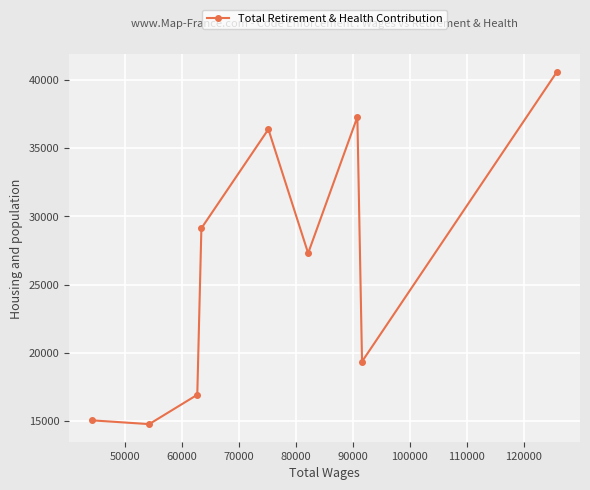

What is the value of the 3rd point from the left?

16926